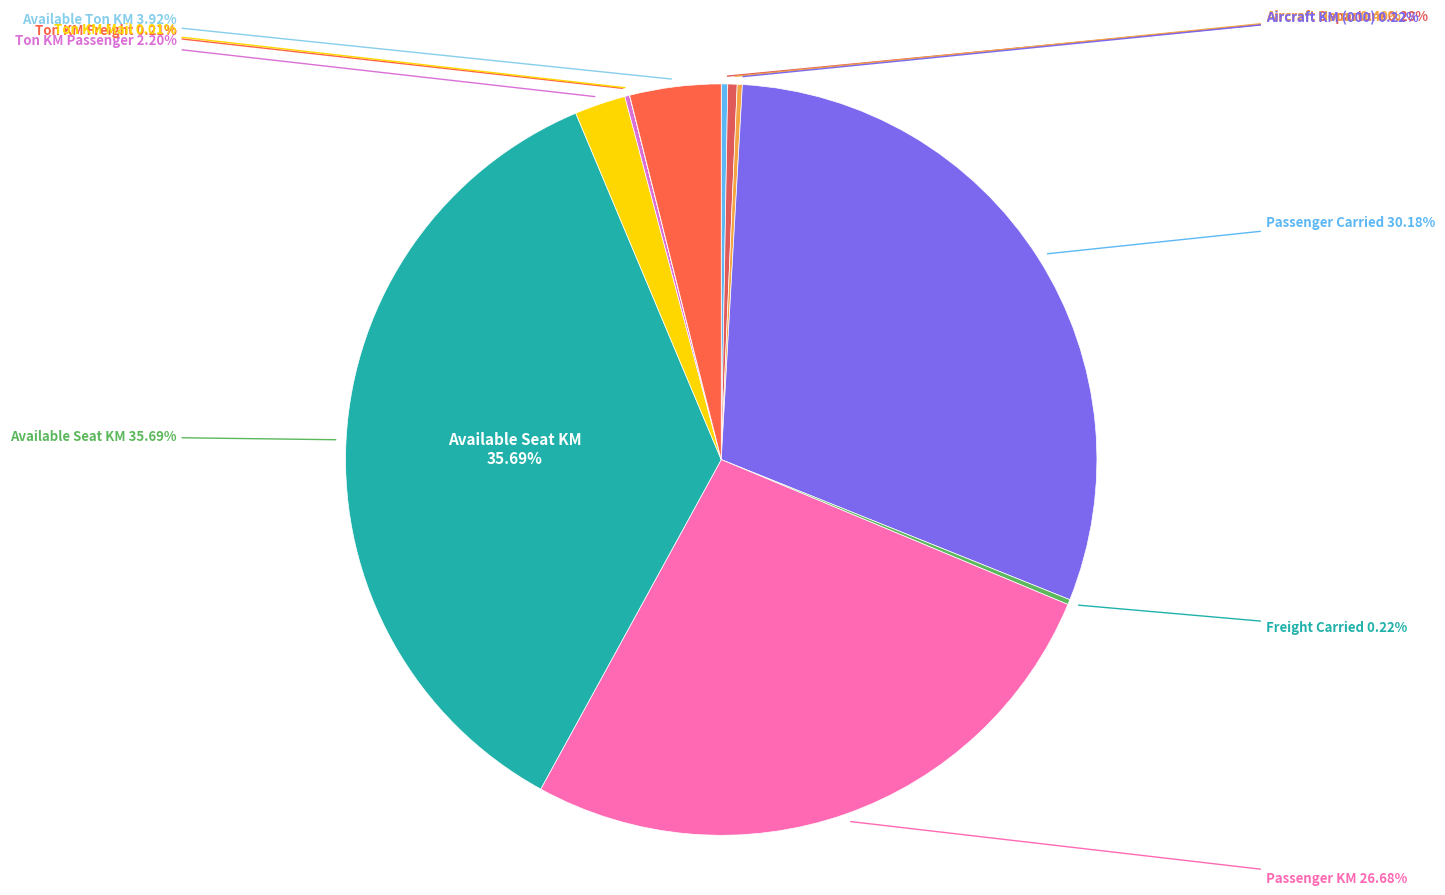

How much of the chart is everything except Aircraft Departure?

99.7%